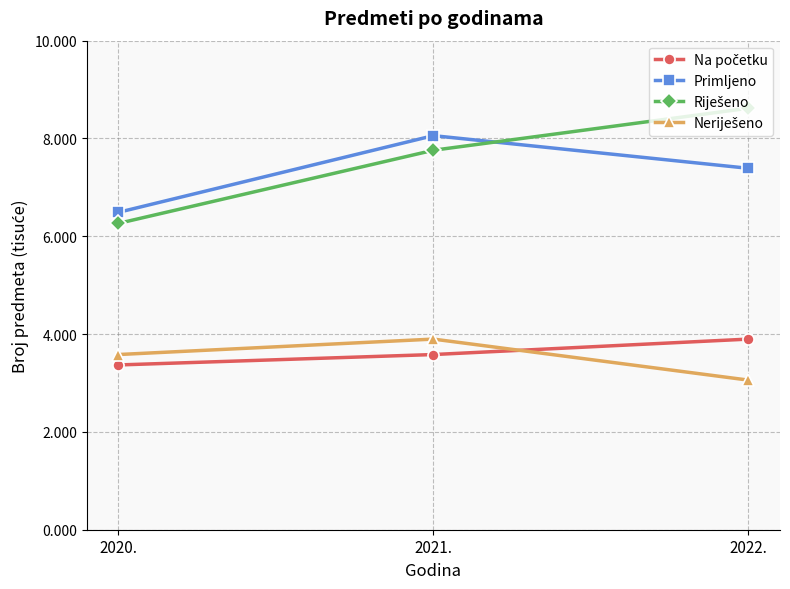

What value does the Primljeno series have at 2022.?

7.4